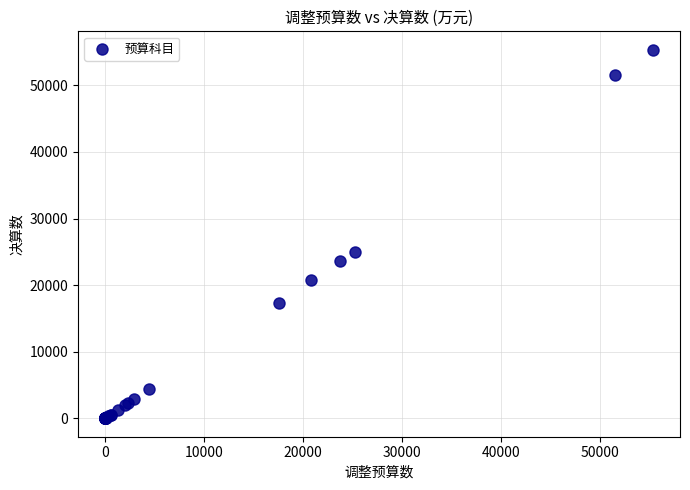

What Y value in the scatter plot is closest to 27676?

24976